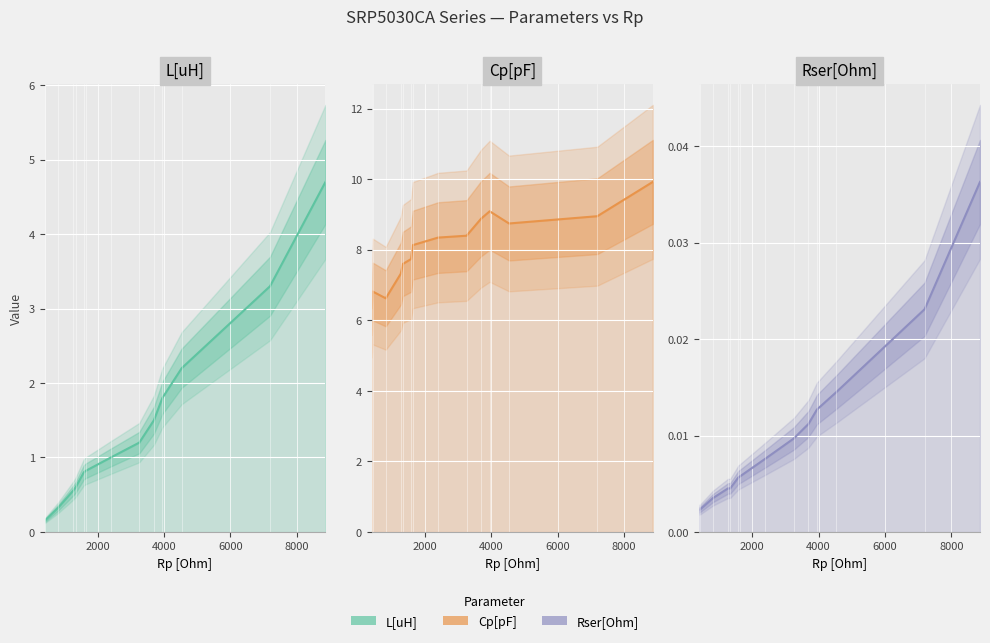

True or false: L[uH] and Rser[Ohm] cross at least once.

False